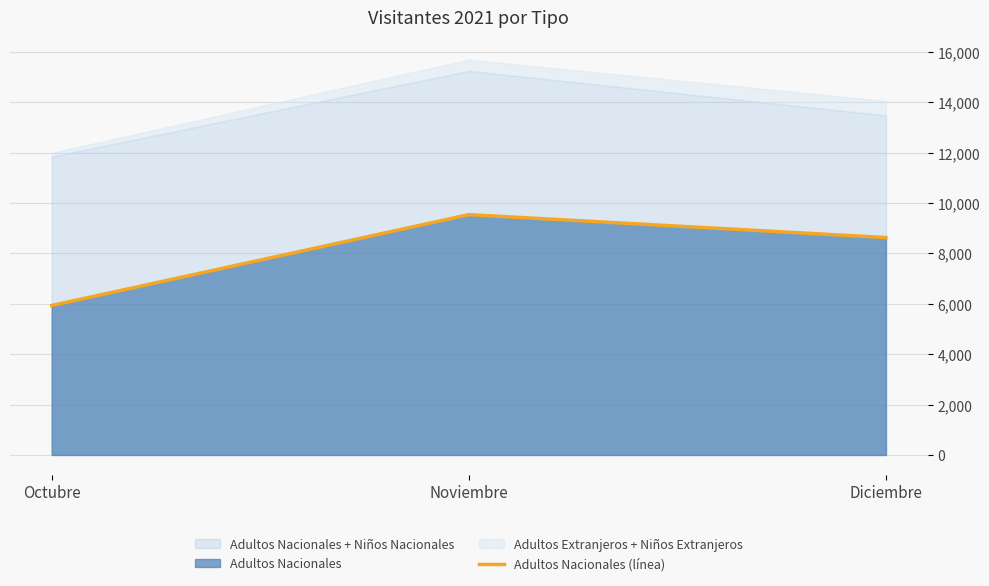

How many lines are shown in the chart?

1